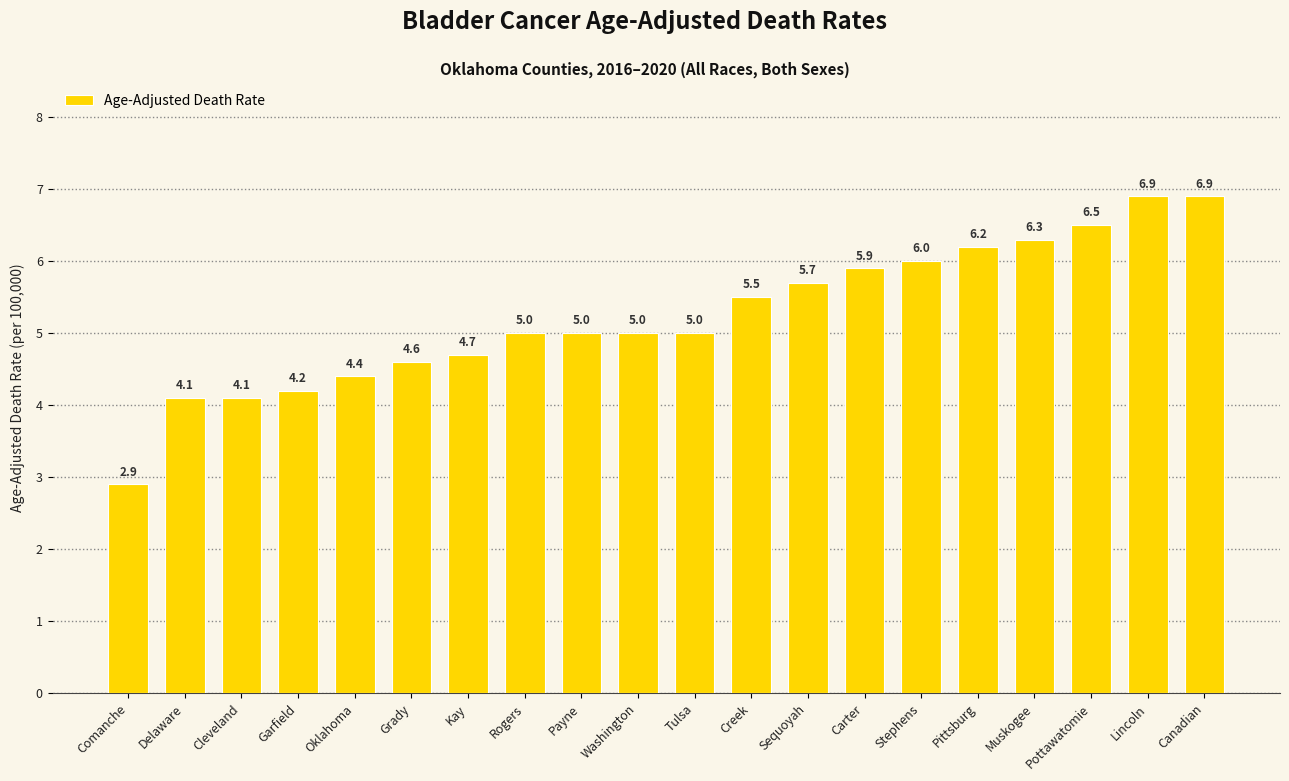

Reading right to left, extract all data points from this chart.

6.9	6.9	6.5	6.3	6.2	6.0	5.9	5.7	5.5	5.0	5.0	5.0	5.0	4.7	4.6	4.4	4.2	4.1	4.1	2.9